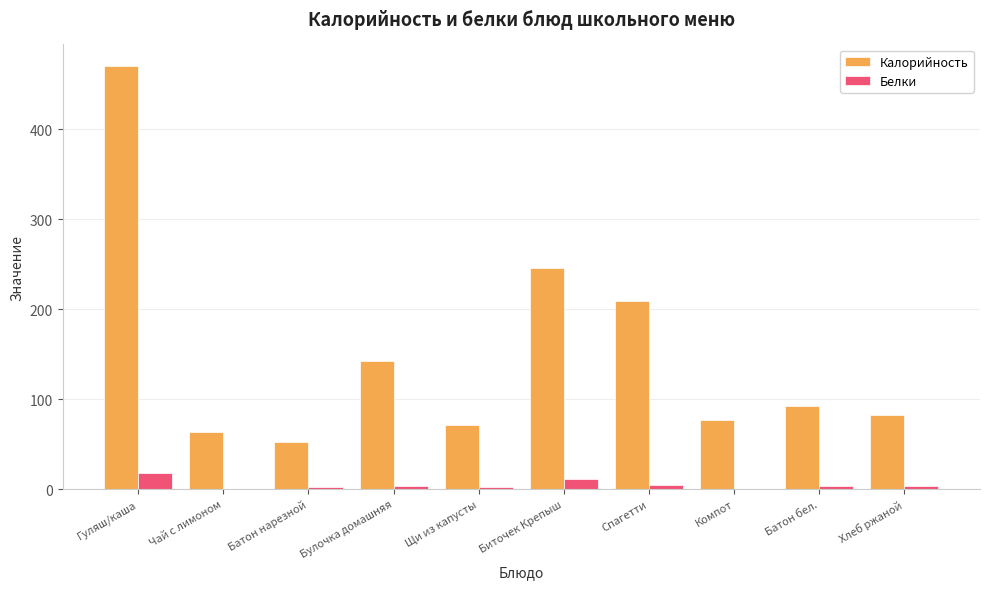

What is the highest value of the Калорийность series?

471